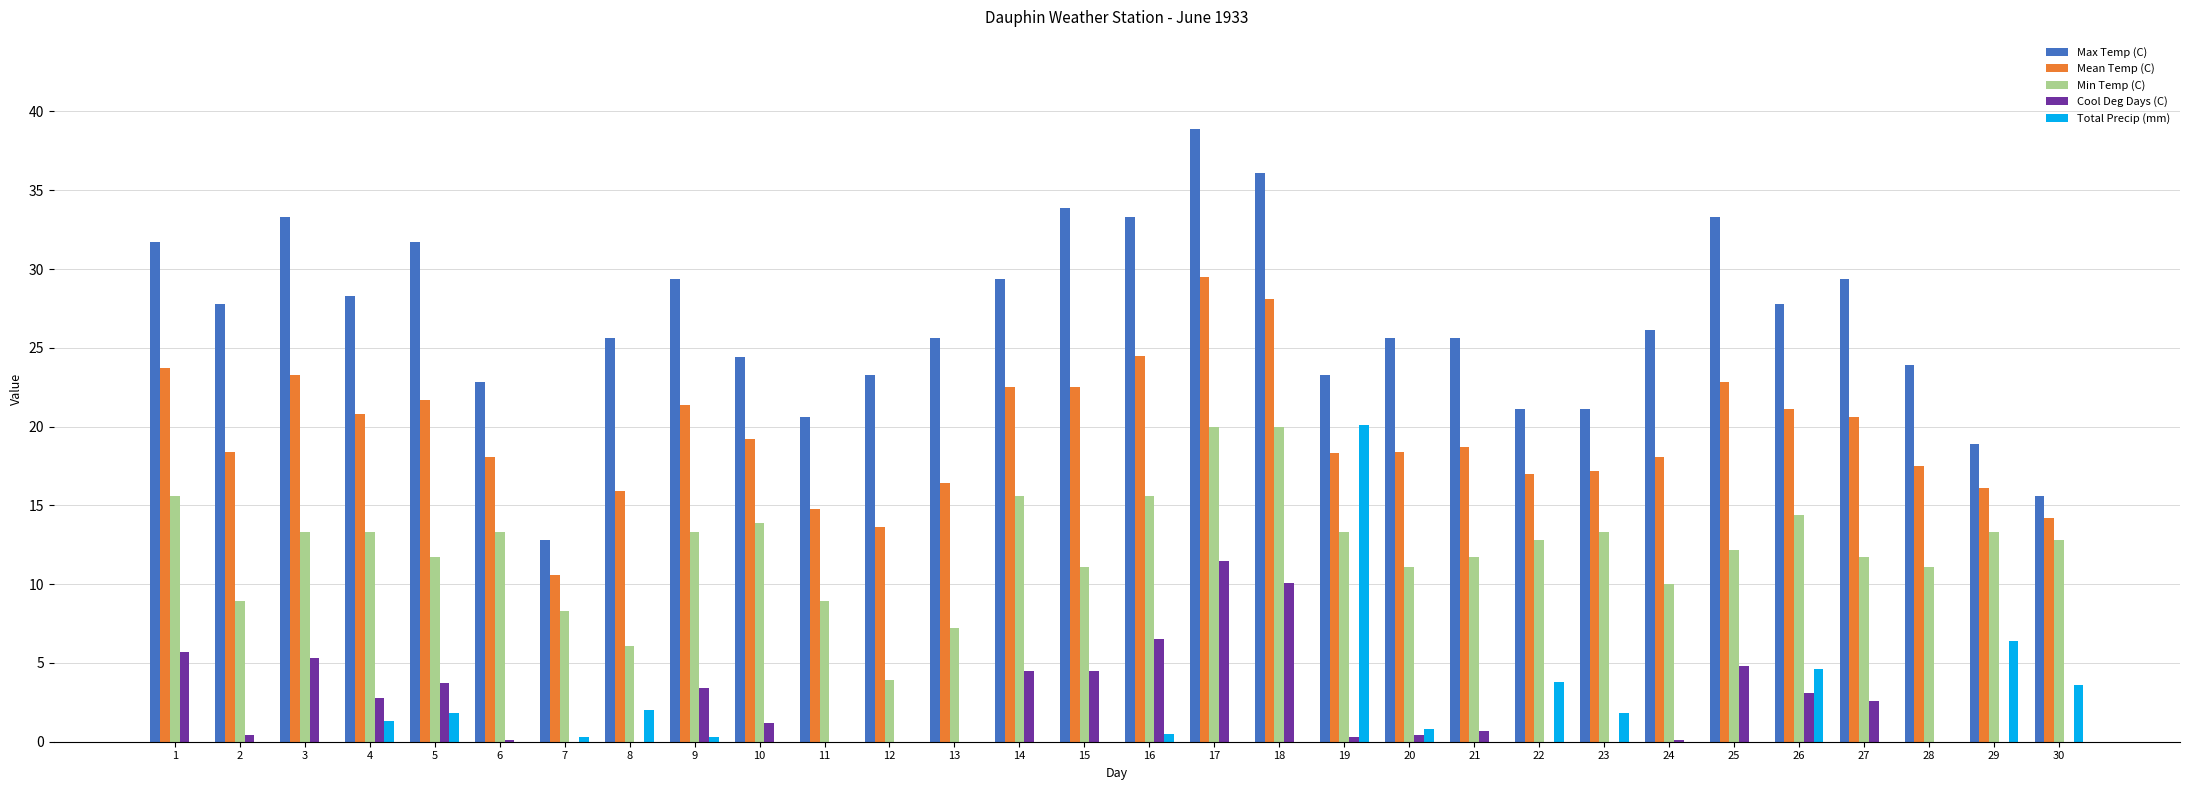

How many series are shown in this chart?

5